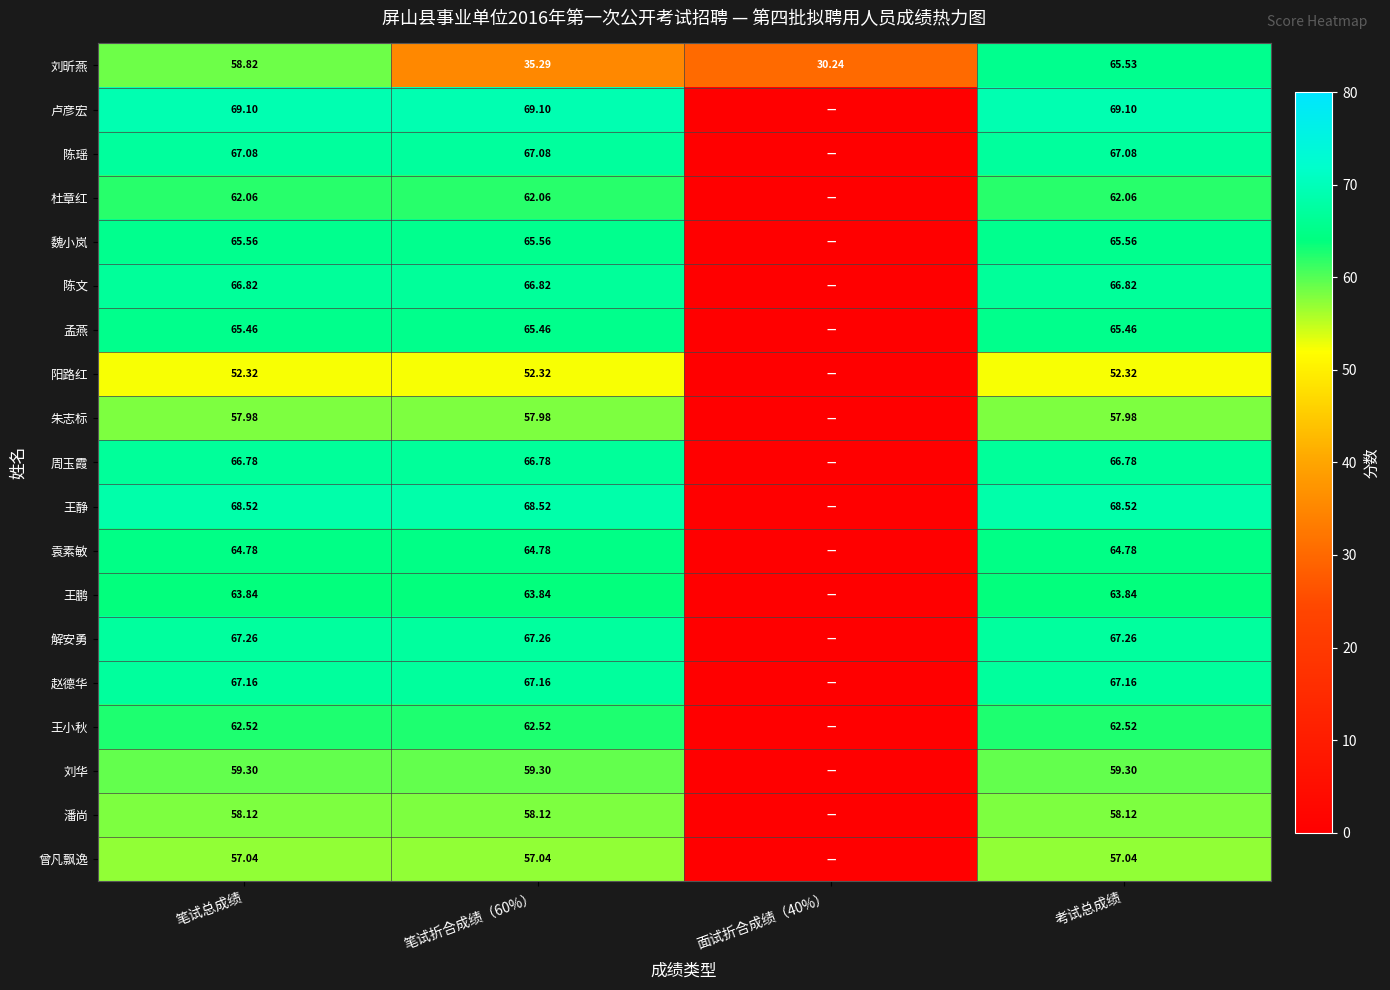

Between 笔试总成绩 and 考试总成绩, which series saw the biggest shift?

刘昕燕